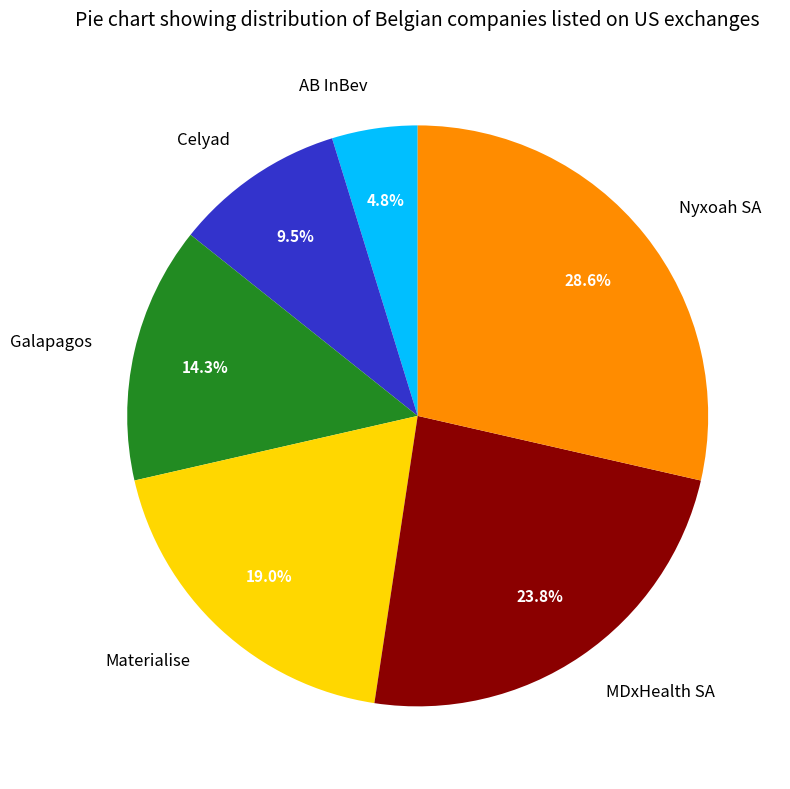

Which category has the smallest portion of the pie?

AB InBev